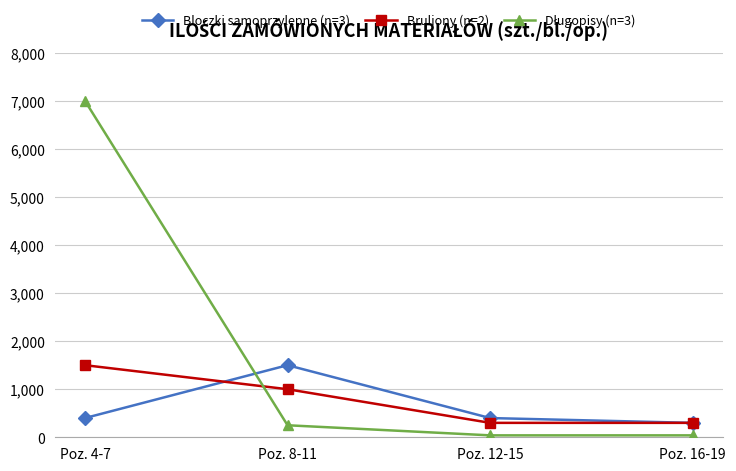

At which category is the sum across all series the highest?

Poz. 4-7